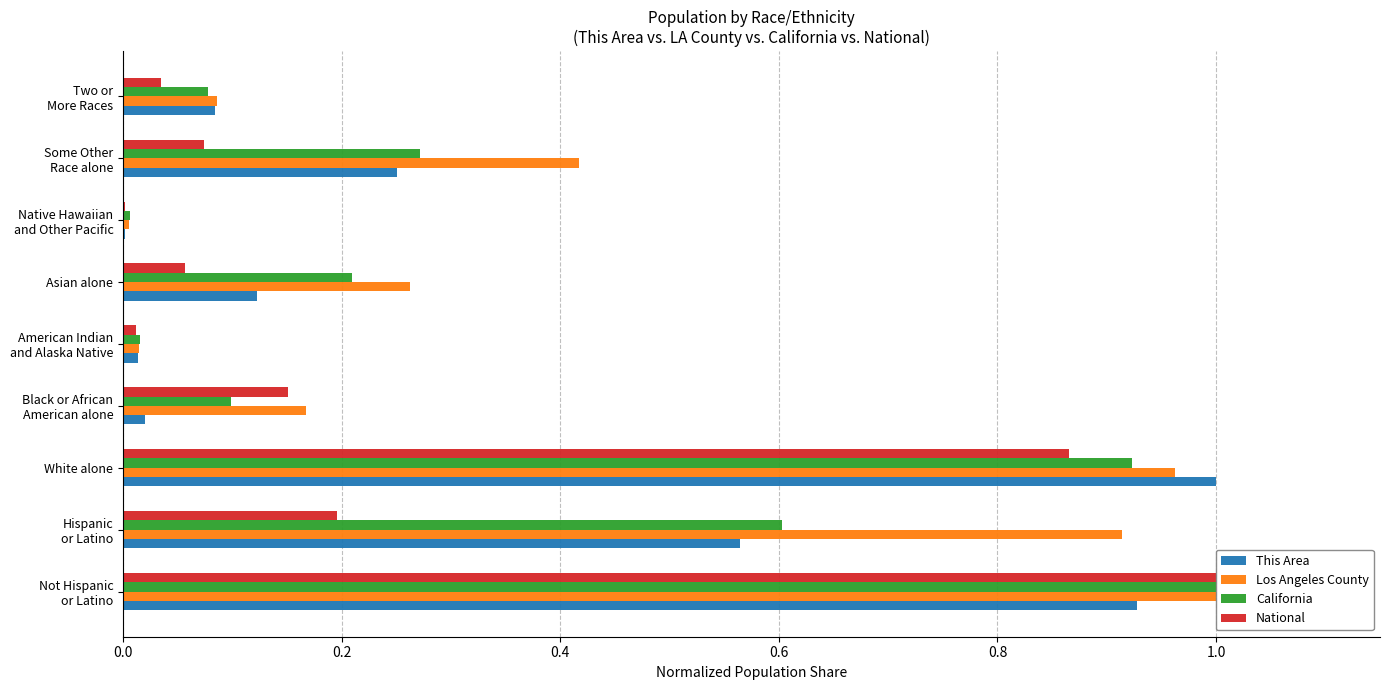

What is the average value of the California series?

0.4